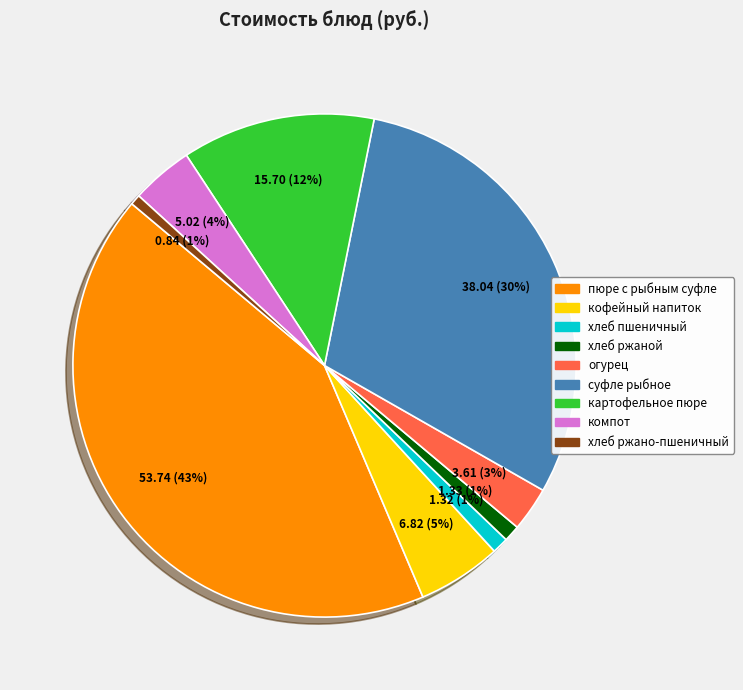

To the nearest percent, what is the average slice percentage?

11%